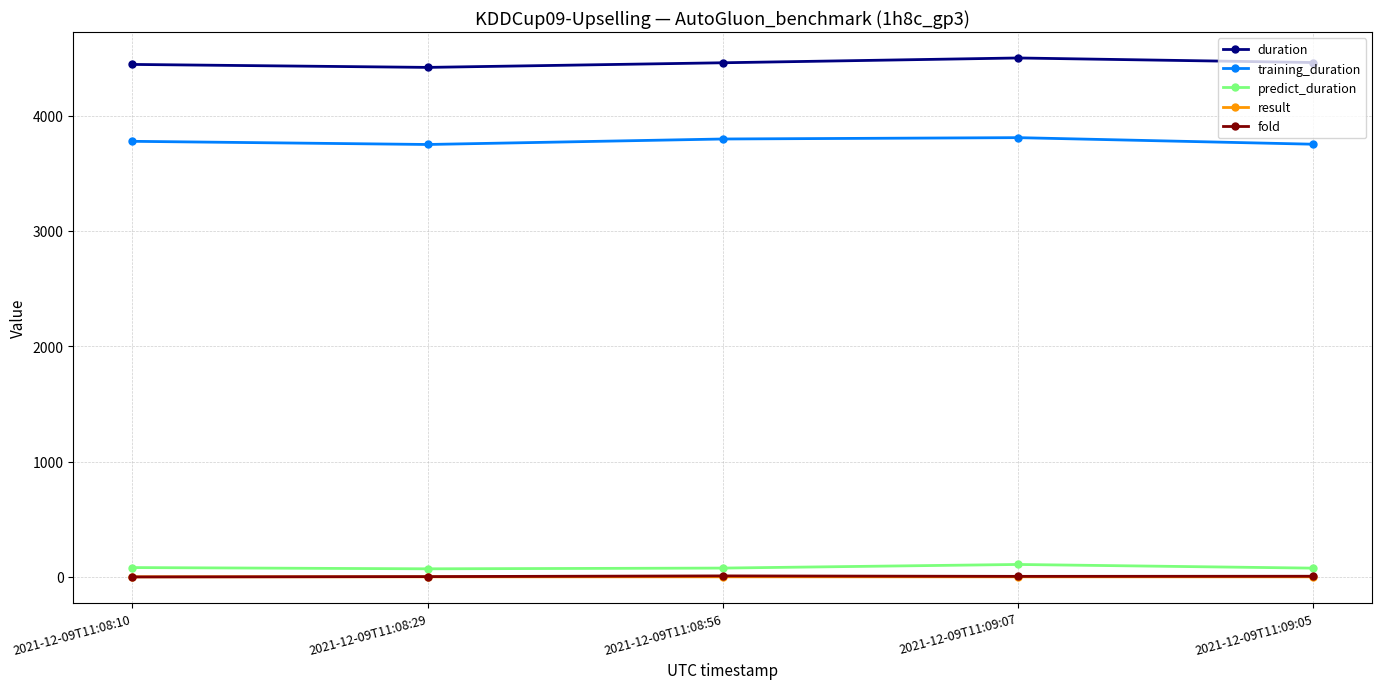

True or false: predict_duration and fold cross at least once.

False